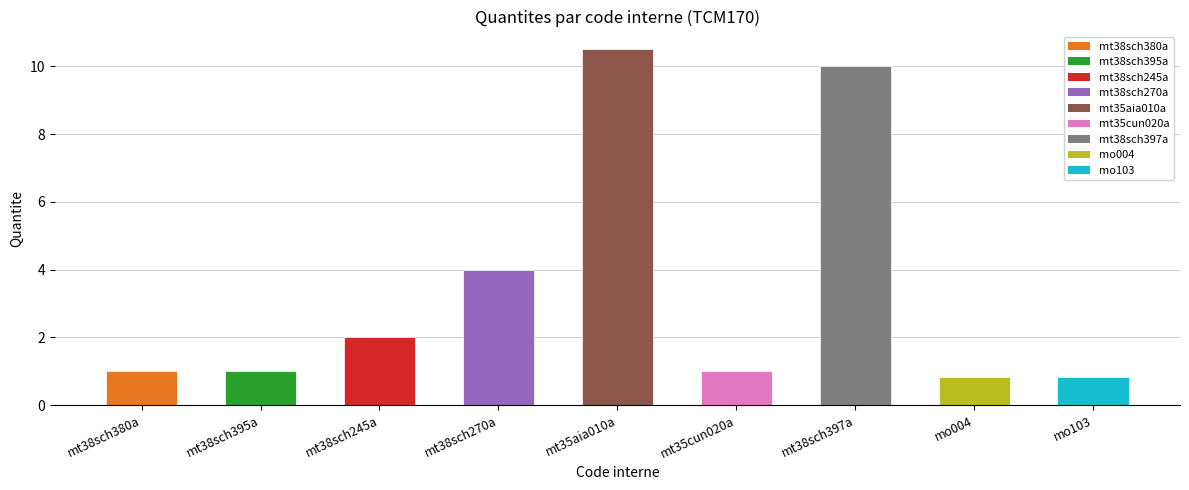

Reading left to right, what are all the values shown in this chart?

1.0	1.0	2.0	4.0	10.5	1.0	10.0	0.8	0.8